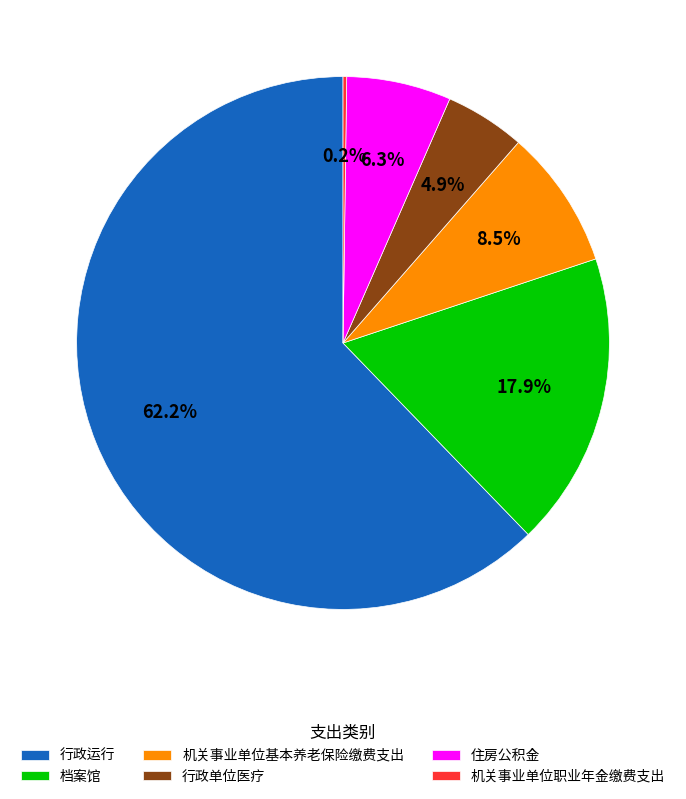

How much of the chart is everything except 档案馆?

82.1%